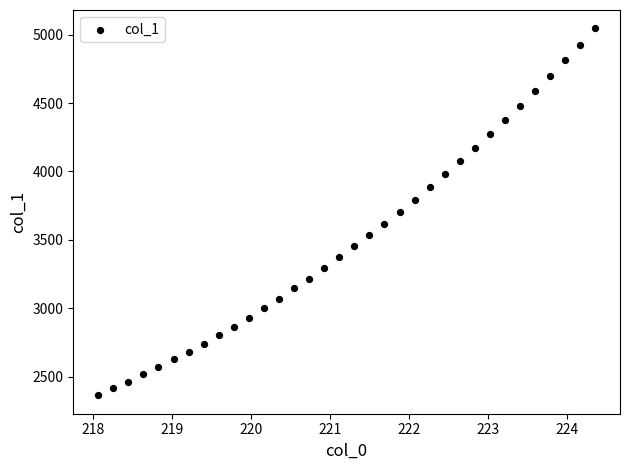

What is the range of X values (max minus min)?

6.3